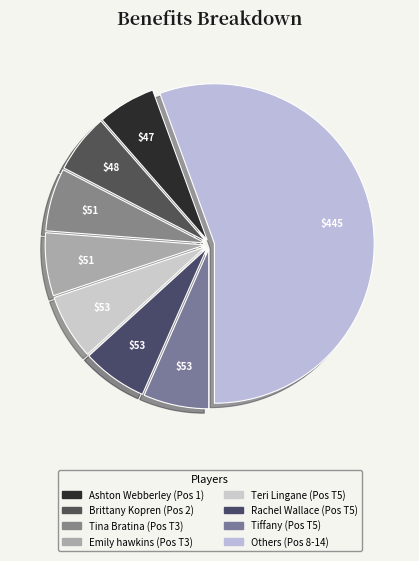

How many segments does this pie chart have?

8